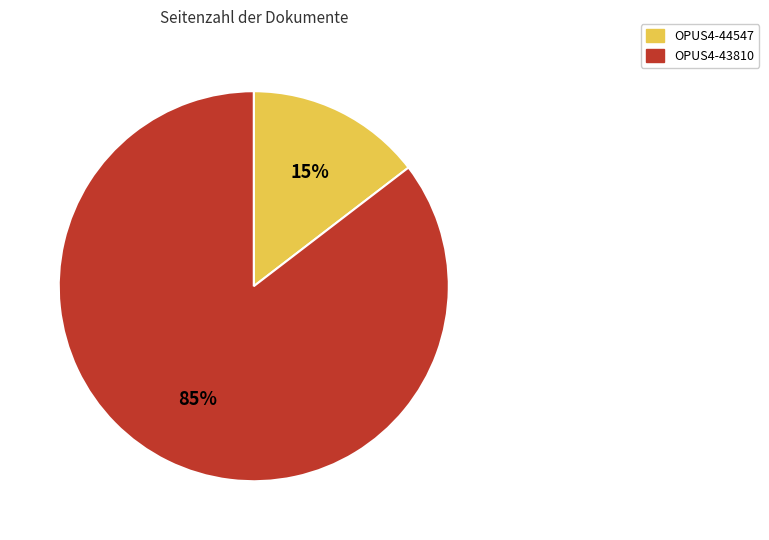

To the nearest percent, what is the combined percentage of OPUS4-44547 and OPUS4-43810?

100%